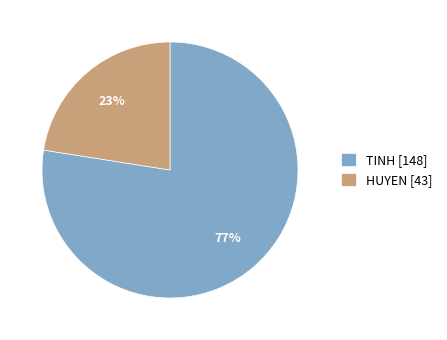

Is TINH the majority of the pie?

Yes